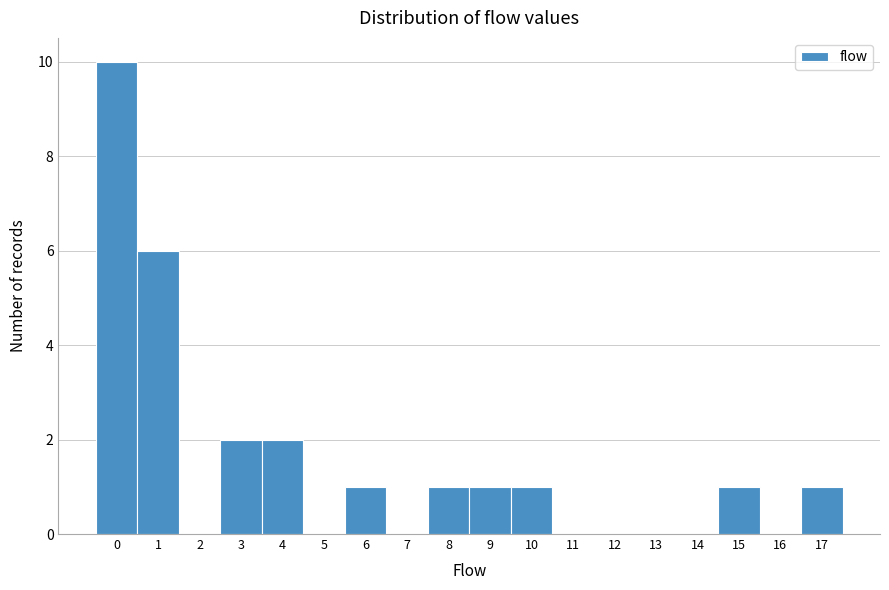

What is the height of the bar covering 0.5 to 1.5 on the x-axis? The values are not printed on the chart, so give them approximately, as read against the axis.

6